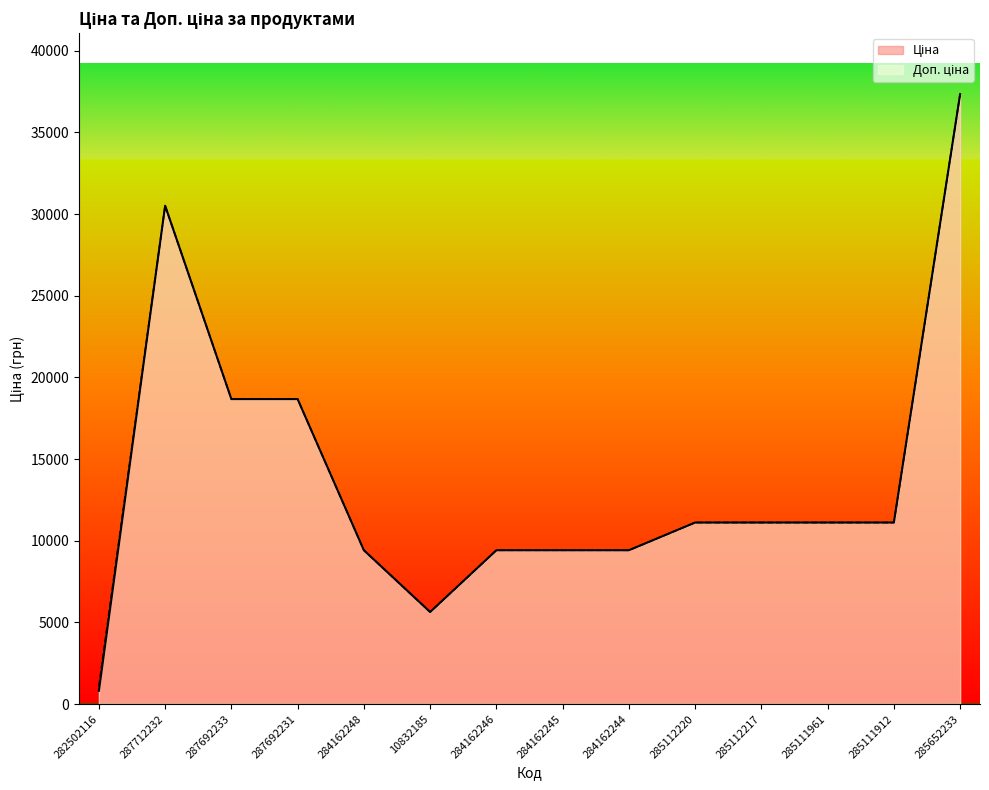

What value does the Доп. ціна series have at 285112217?

11113.6